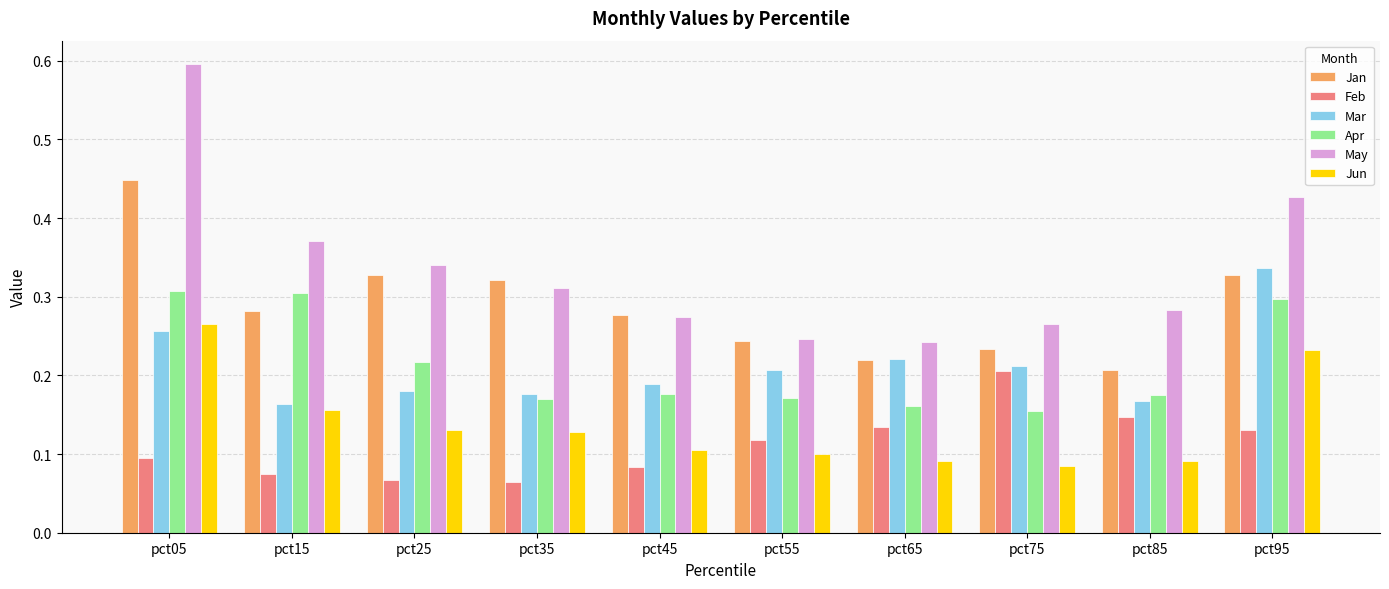

What is the maximum value for May?

0.6